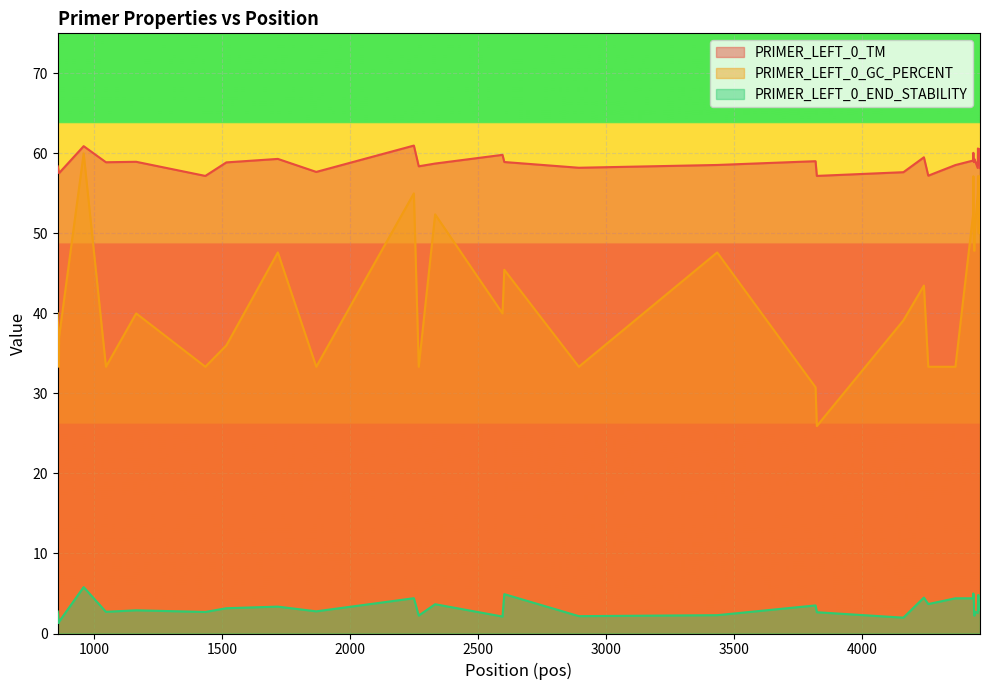

Is it true that PRIMER_LEFT_0_END_STABILITY equals 1.8 at 4240?

False